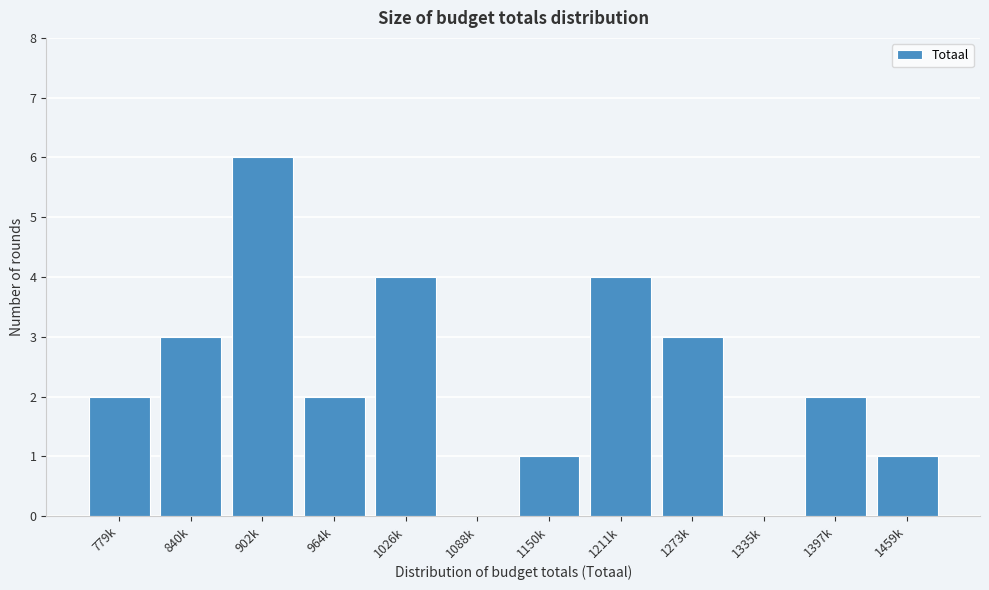

Reading left to right, extract all data points from this chart.

779k=2	840k=3	902k=6	964k=2	1026k=4	1088k=0	1150k=1	1211k=4	1273k=3	1335k=0	1397k=2	1459k=1